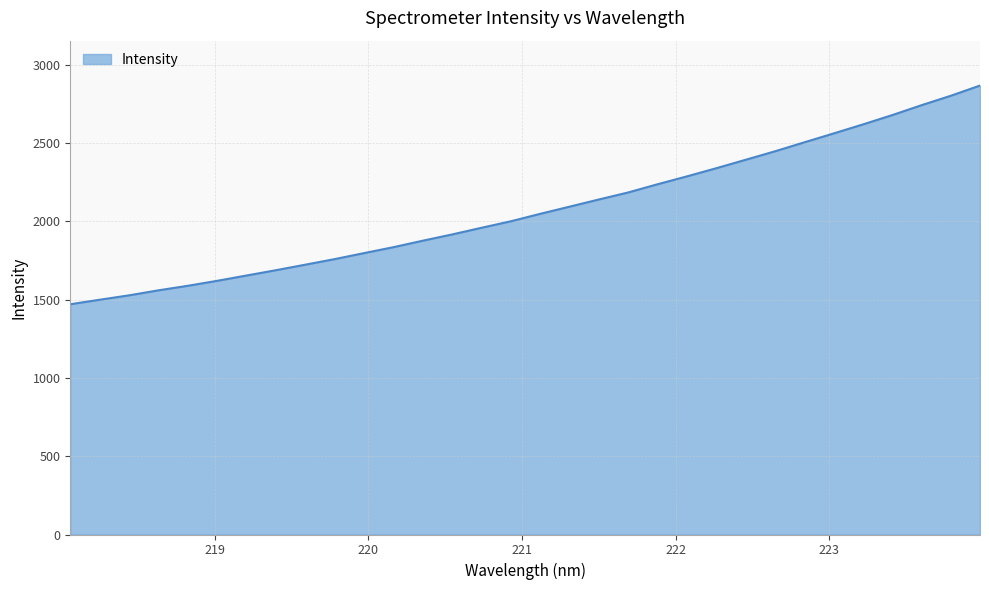

What is the difference between the maximum and minimum values?

1397.3